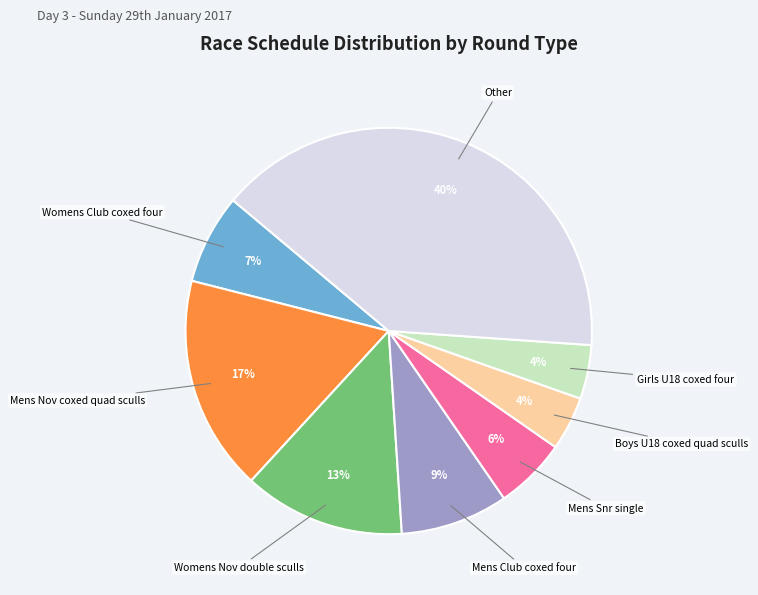

To the nearest percent, what percentage of the pie is Mens Nov coxed quad sculls?

17%